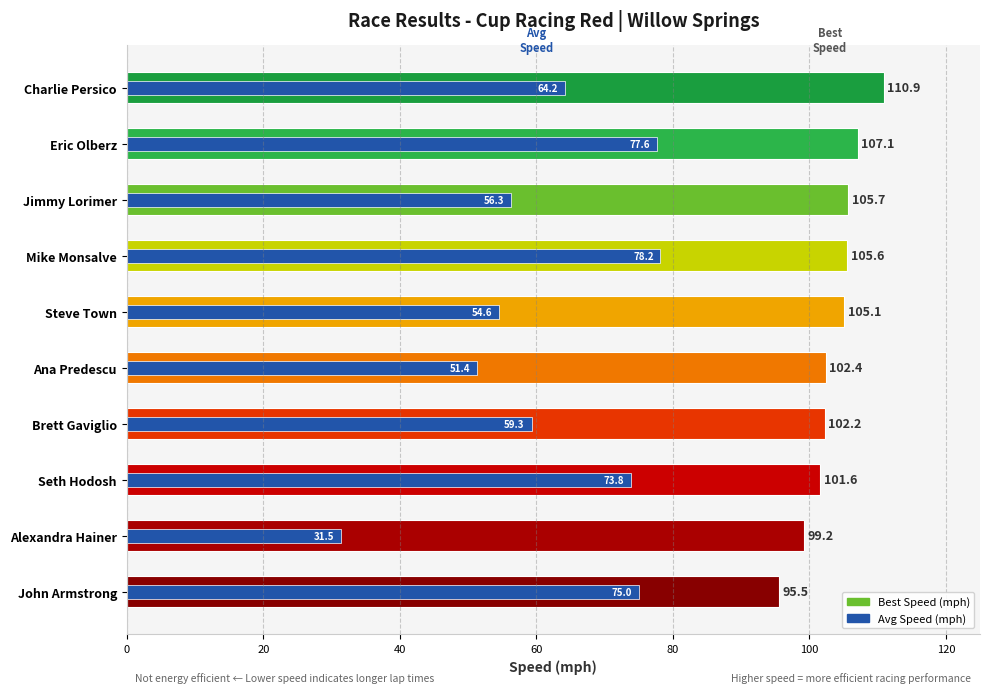

What are all the series names shown in the legend?

Best Speed (mph), Avg Speed (mph)